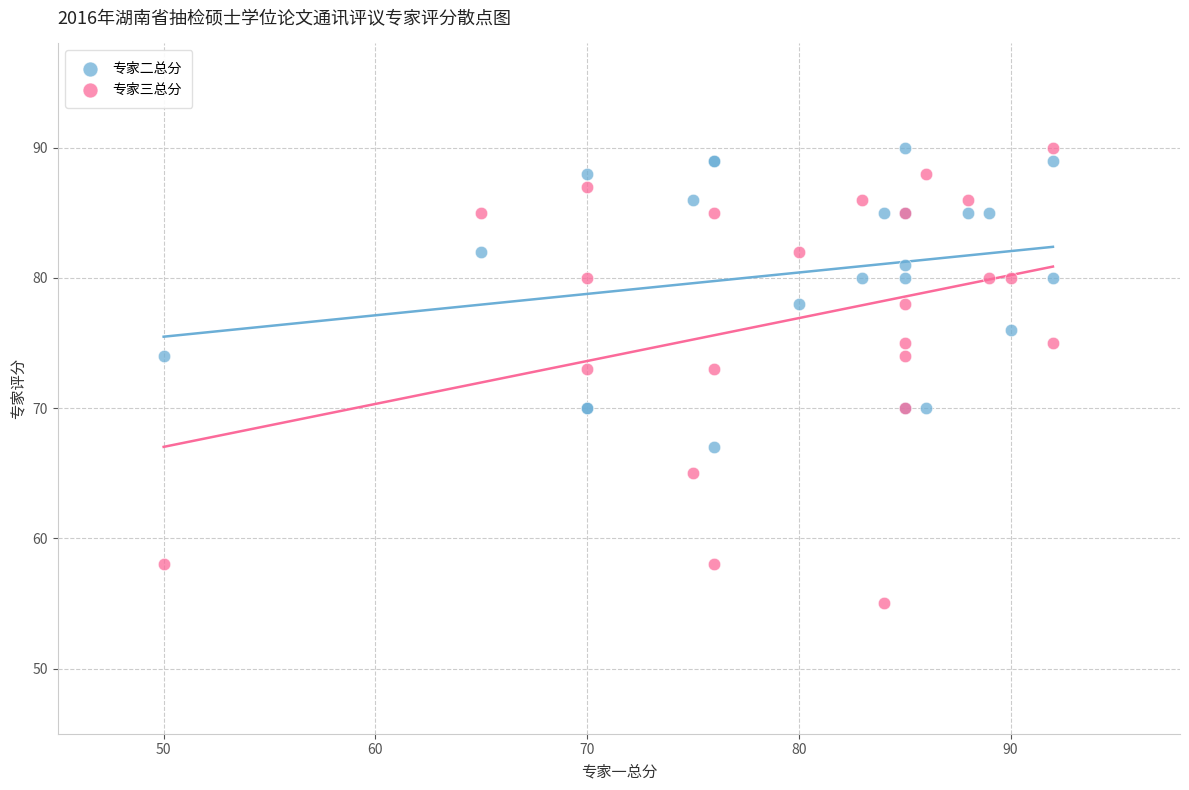

What are all the series names shown in the legend?

专家二总分, 专家三总分